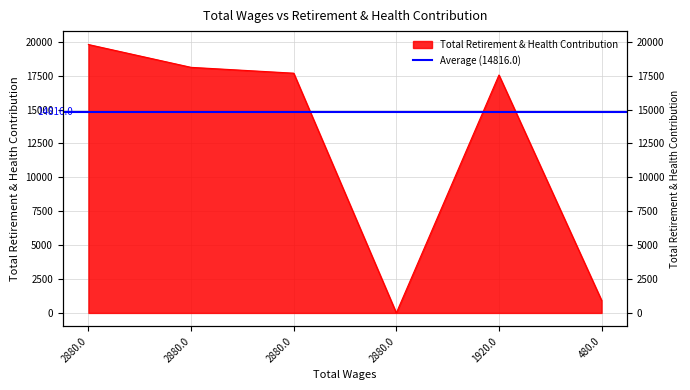

Is it true that the value at 2880.0 is 18116?

True